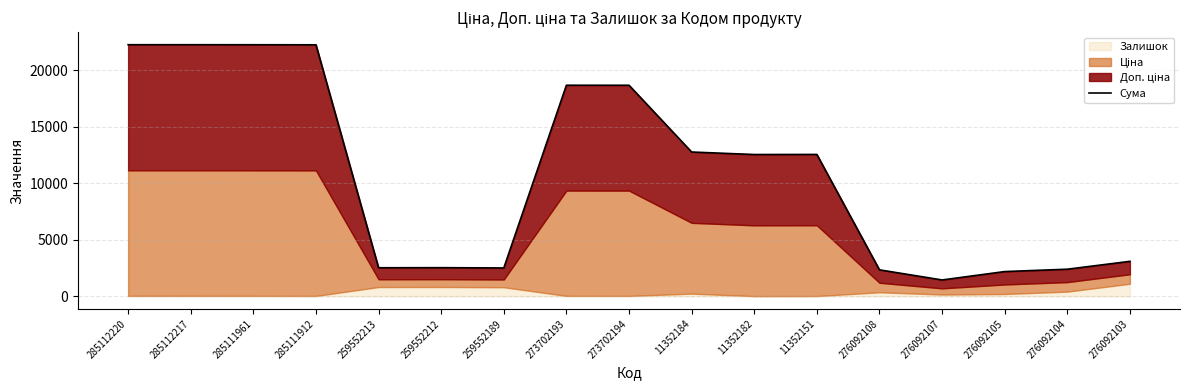

Approximately how many times larger is the value at 276092104 compared to 276092105?

1.1